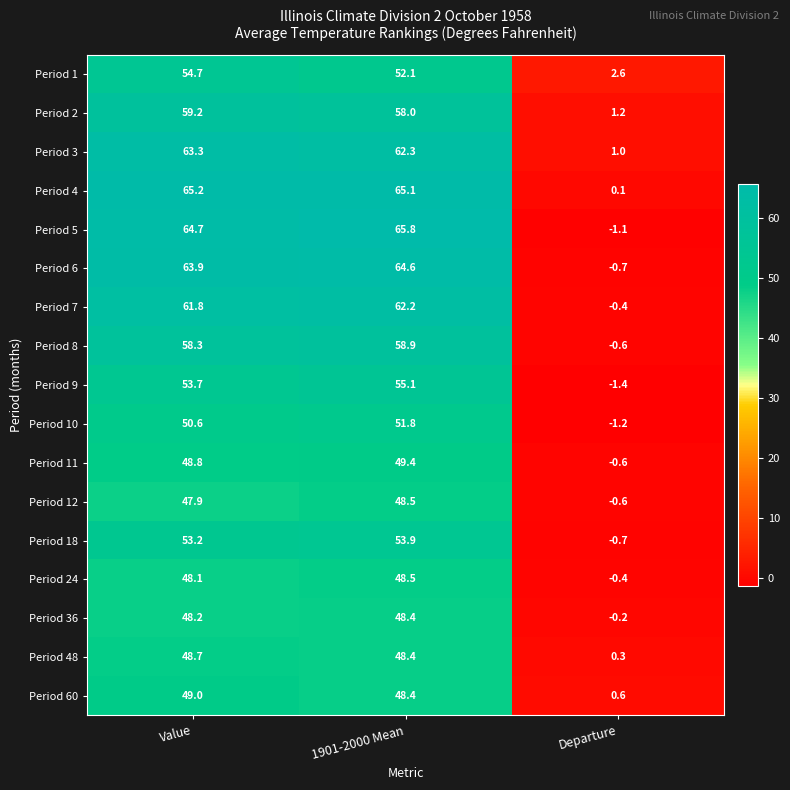

What is the spread (max minus min) of values at Value?

17.3